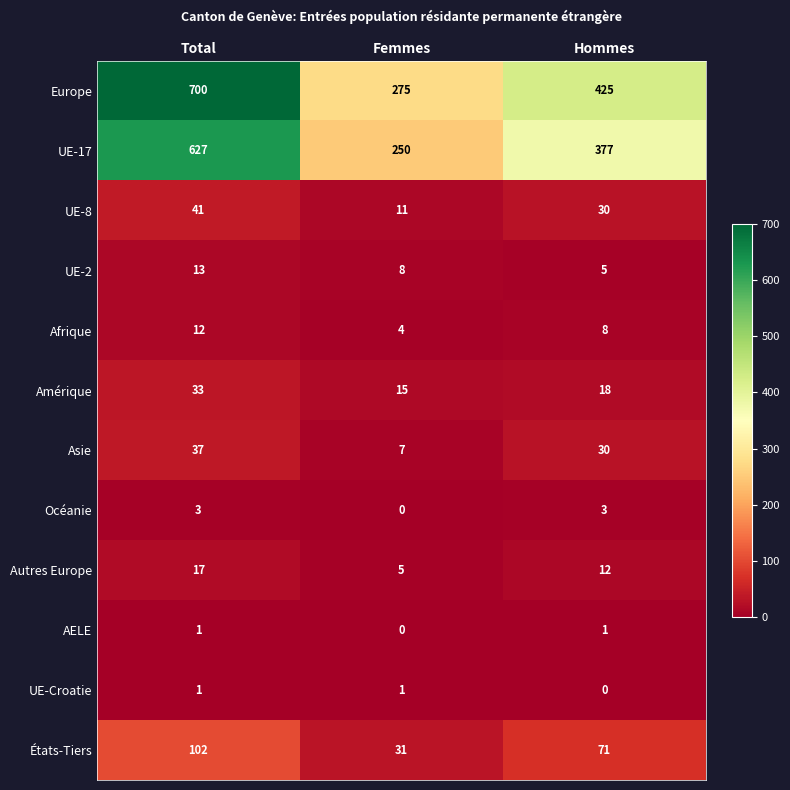

Is it true that UE-2 equals 7 at Total?

False